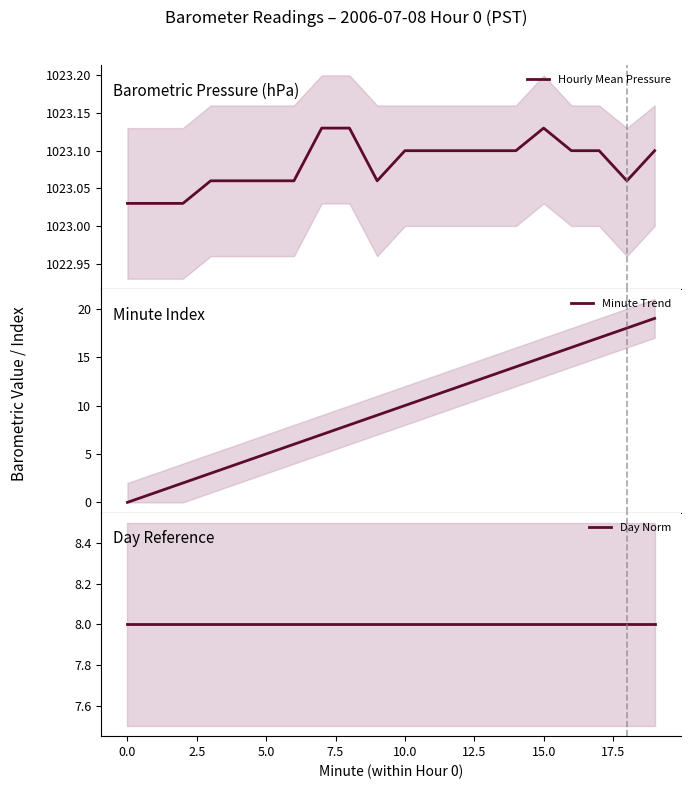

What is the highest value of the Minute Trend series?

19